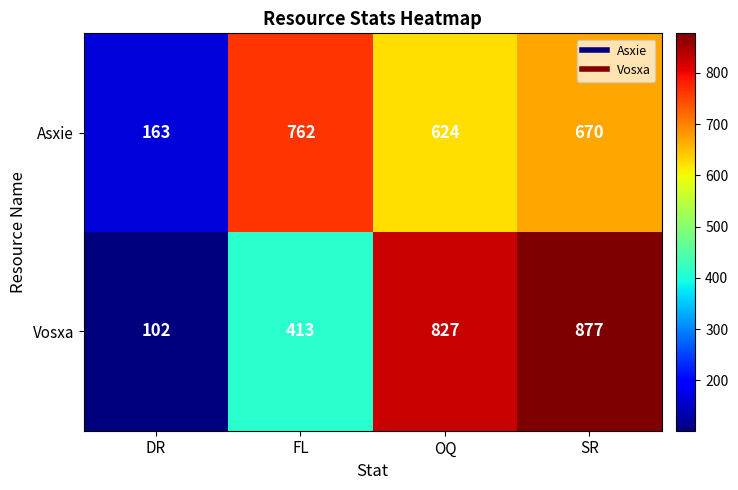

What is the average value of the Vosxa series?

555